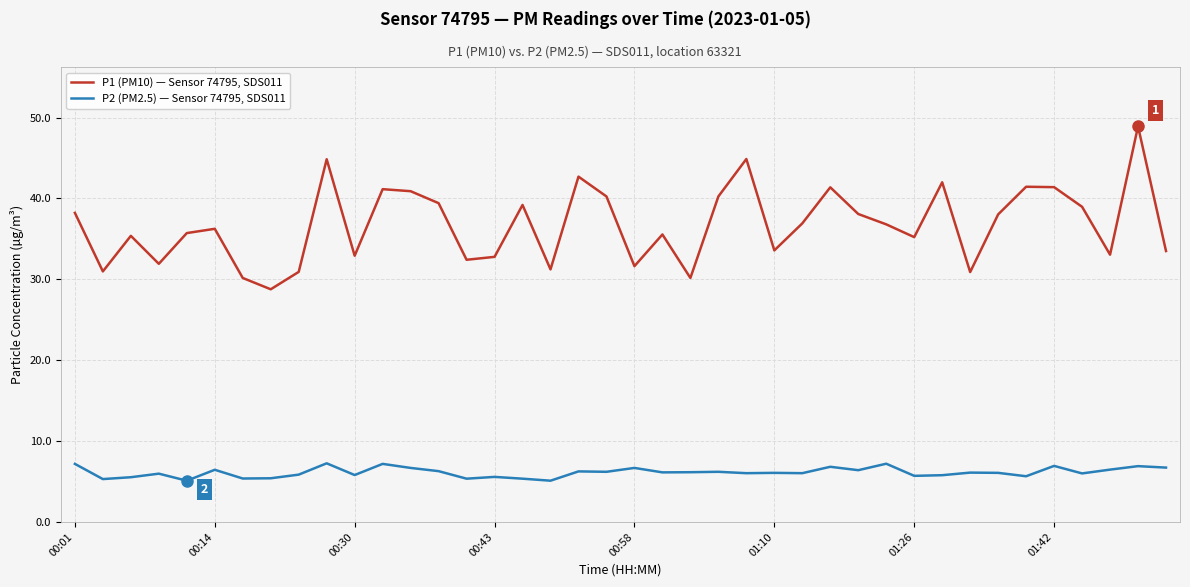

List the series in order of their peak value, highest first.

P1 (PM10) — Sensor 74795, SDS011, P2 (PM2.5) — Sensor 74795, SDS011